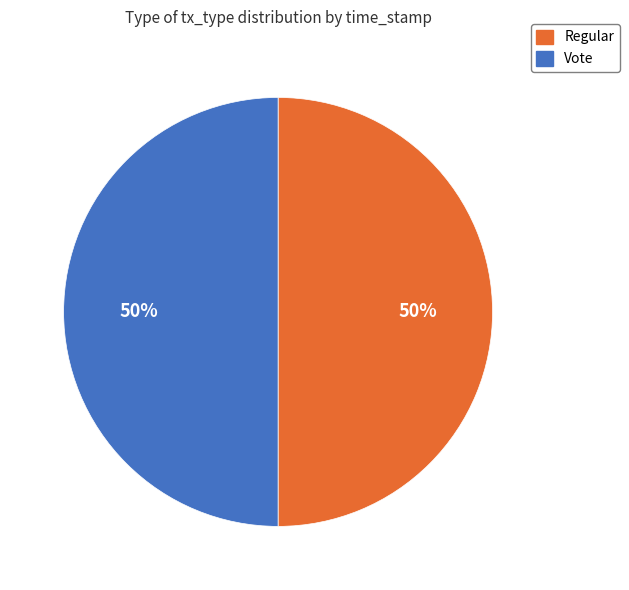

Is the sum of Vote and Regular greater than half?

Yes